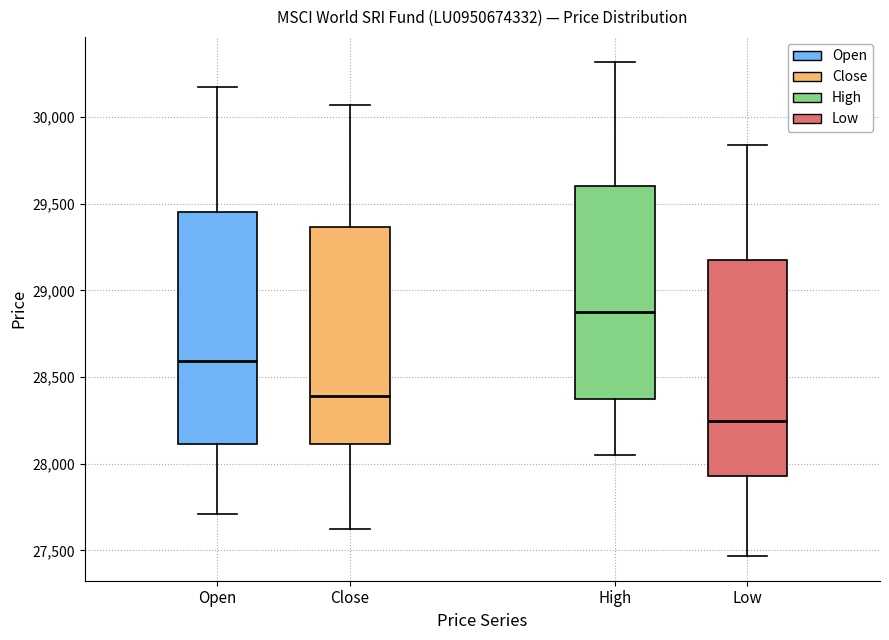

Where does the upper whisker of the box for Open end on the y-axis? The values are not printed on the chart, so give them approximately, as read against the axis.

30150